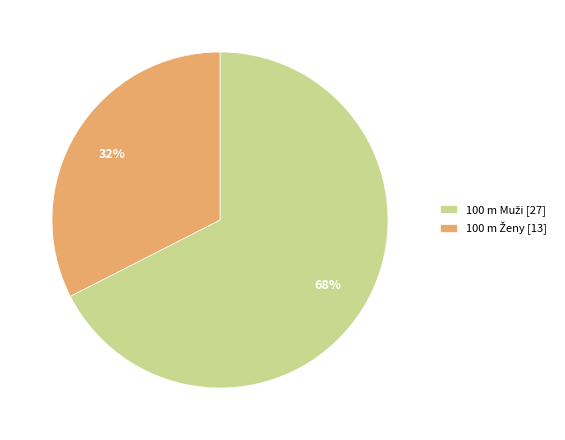

To the nearest percent, what is the average slice percentage?

50%